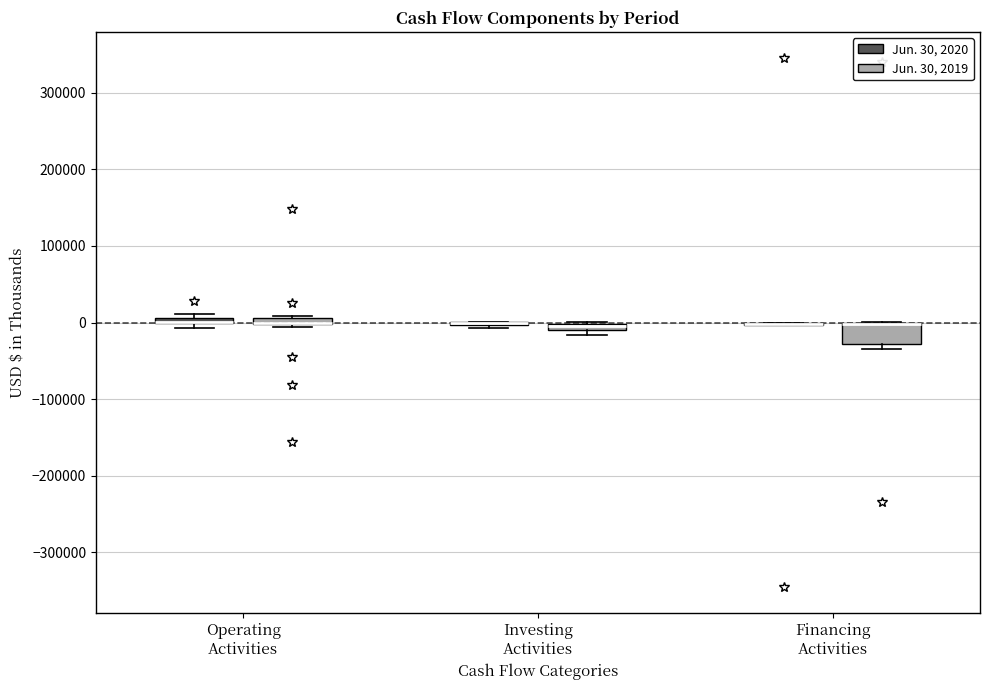

Which box is the tallest, from its lower edge to its upper edge?

Financing Activities (Jun. 30, 2019)